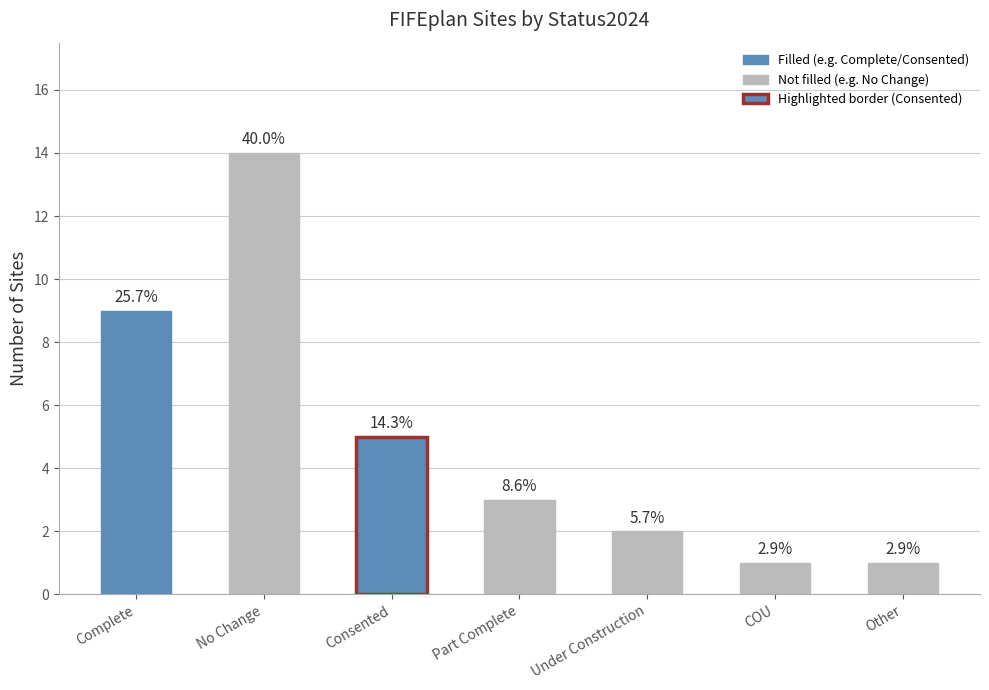

Does the chart contain any negative values?

No